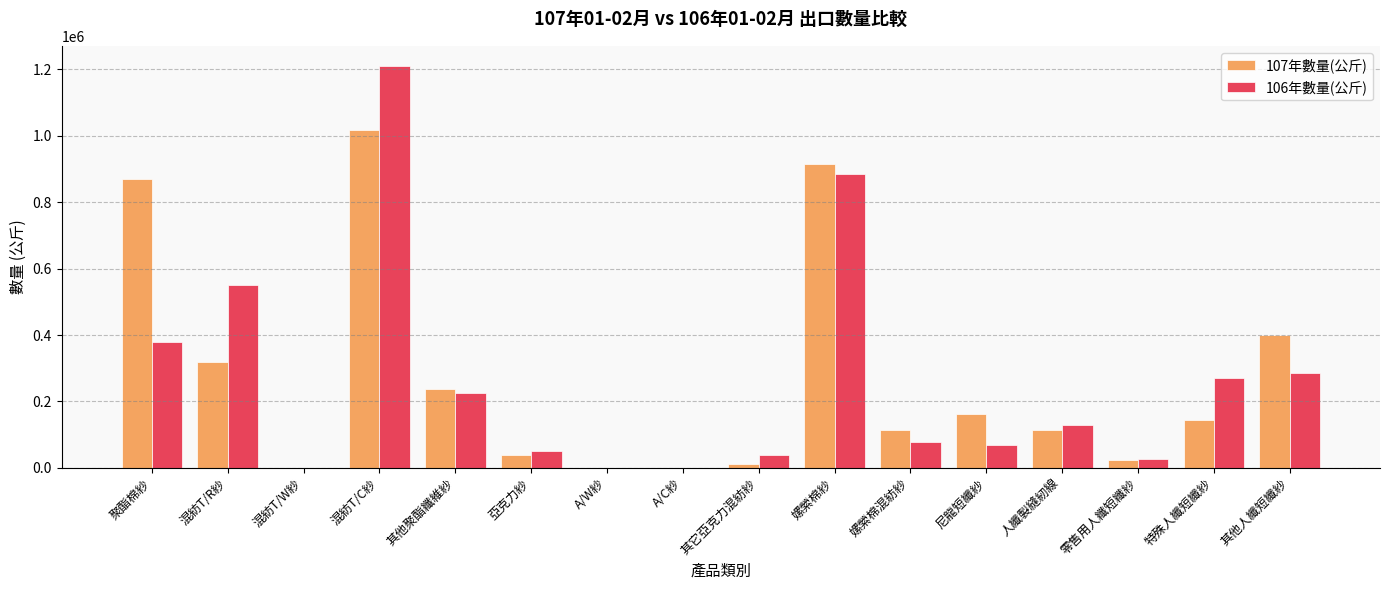

At which category is the sum across all series the highest?

混紡T/C紗